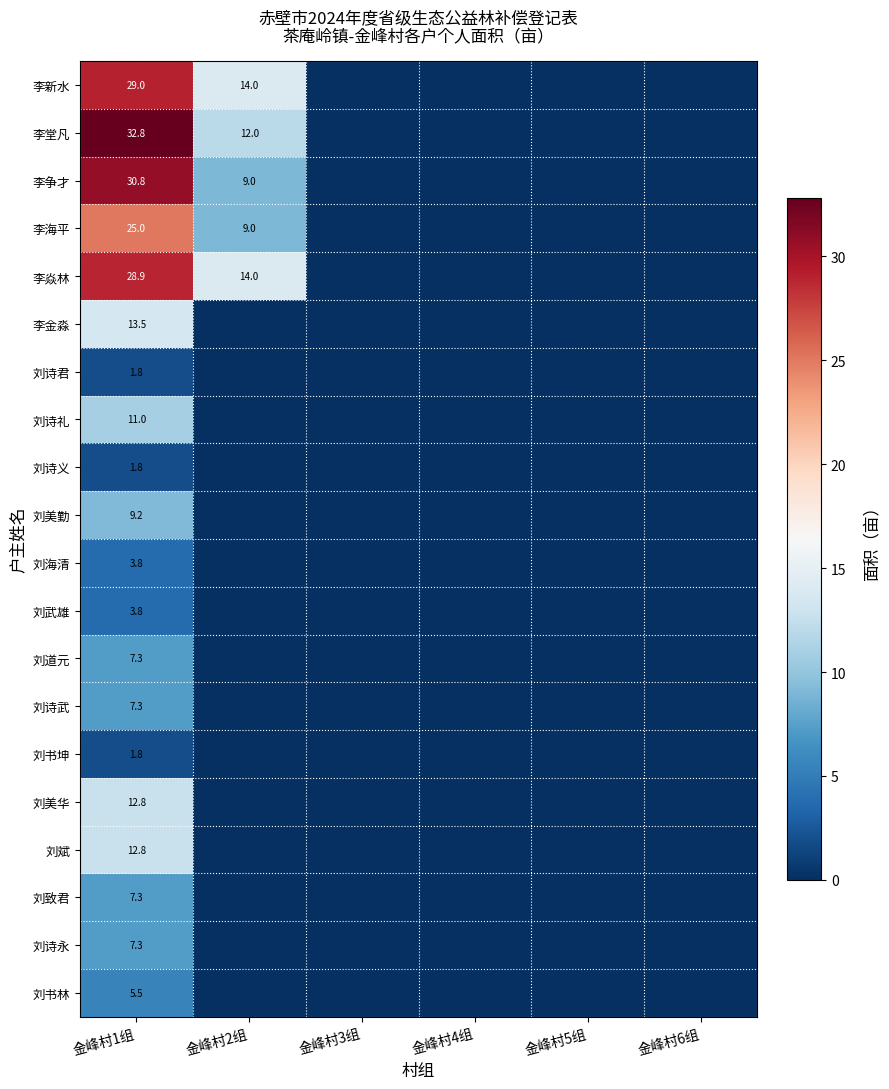

What is the total value across all series at 金峰村1组?

253.5